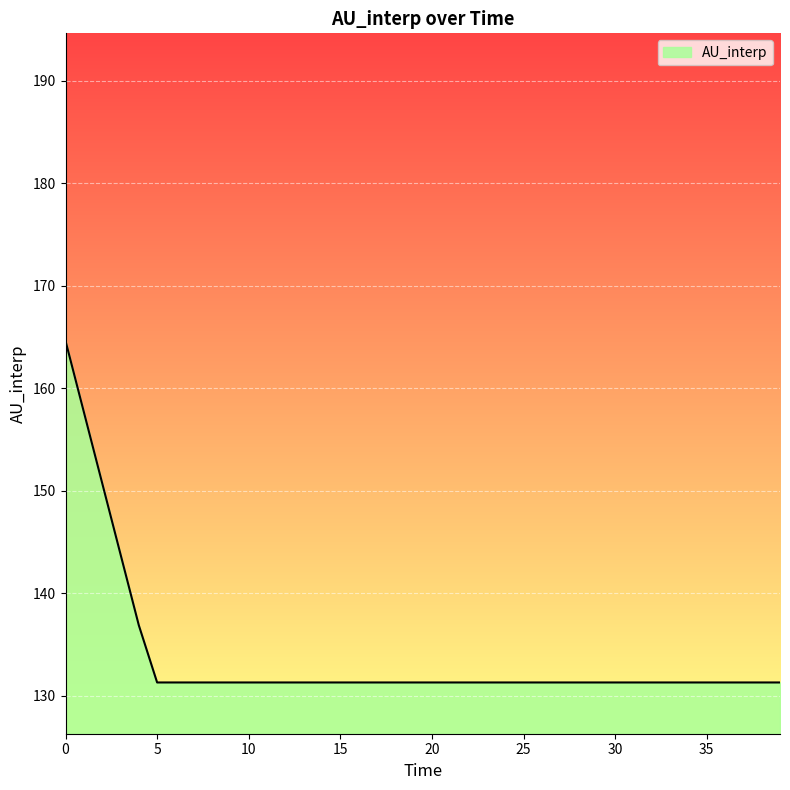

What is the smallest value displayed?

131.3